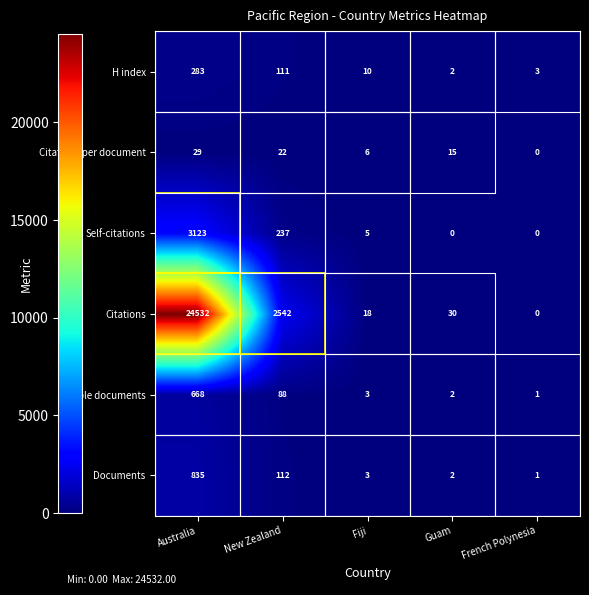

What is the total value across all series at French Polynesia?

5